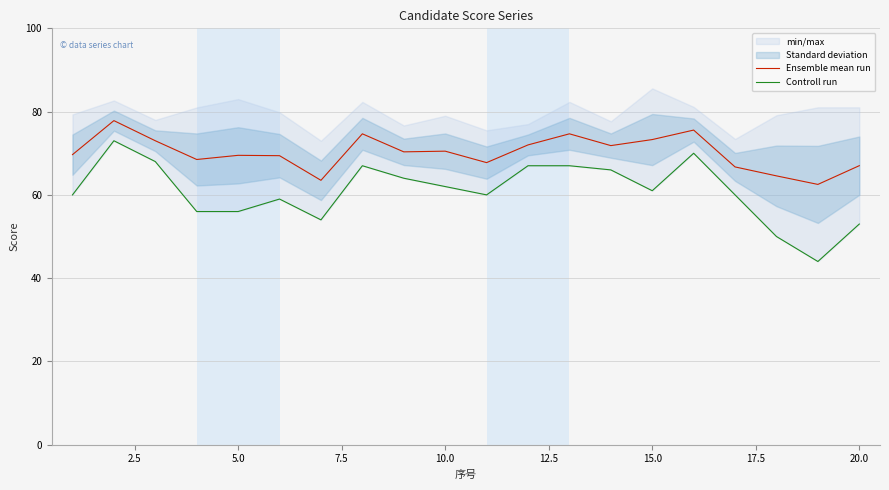

At how many categories does at least one series exceed 74?

4